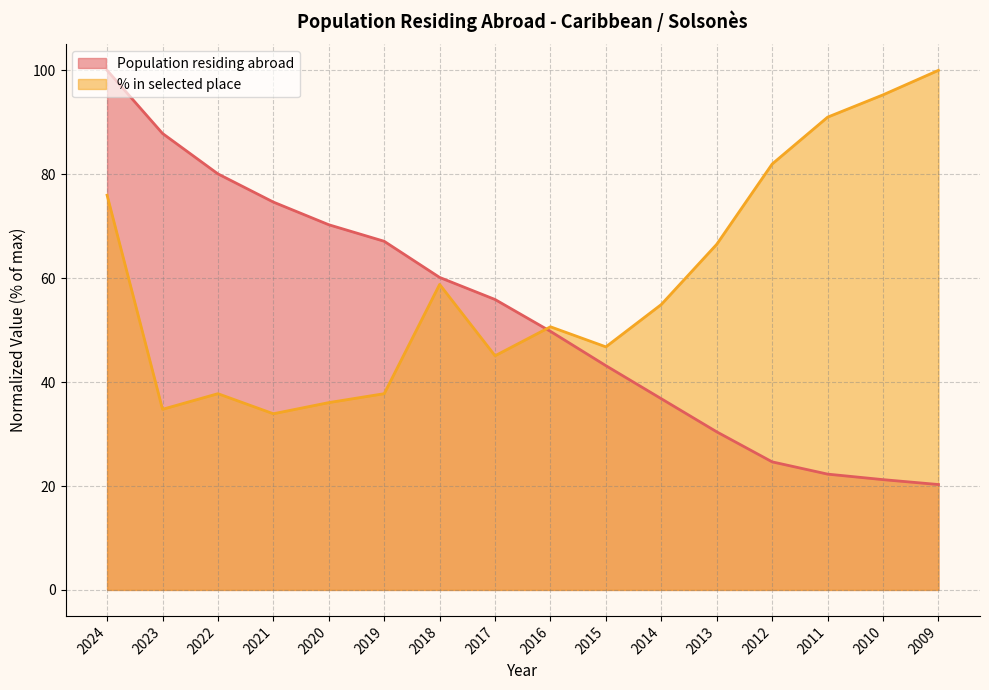

What is the value of the Population residing abroad point at the 1st from the left?

100.0